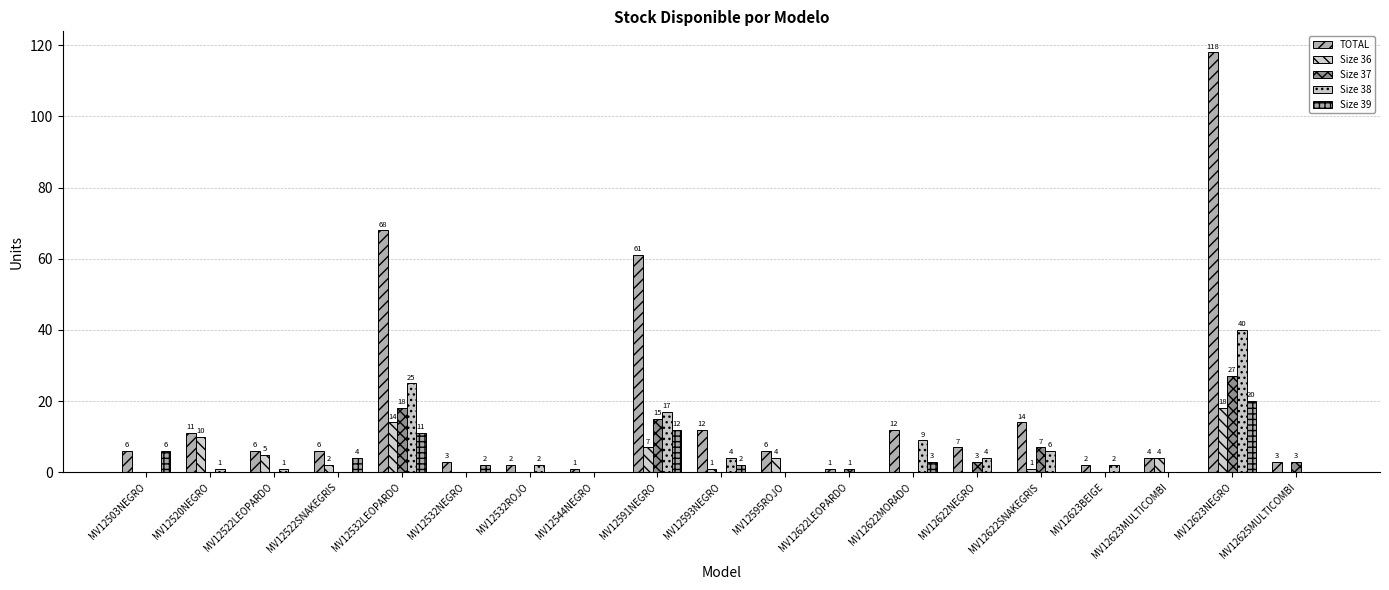

Which series has the largest total across all categories?

TOTAL